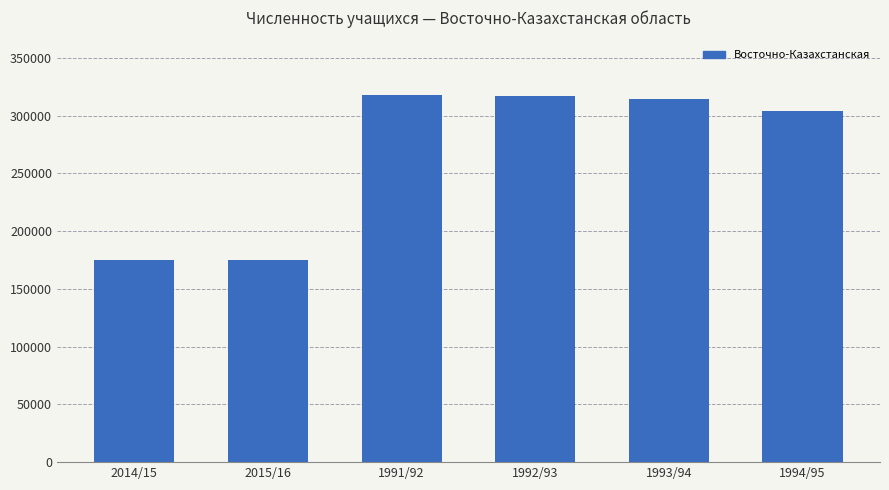

What is the change in value from 1993/94 to 1994/95?

-10031